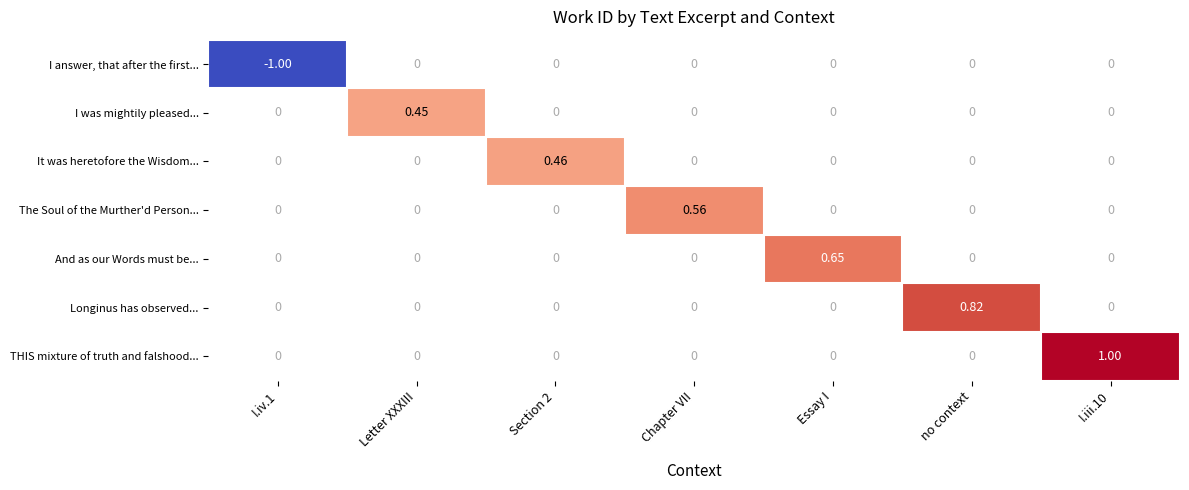

True or false: And as our Words must be... has a value of 0.7 at Essay I.

True